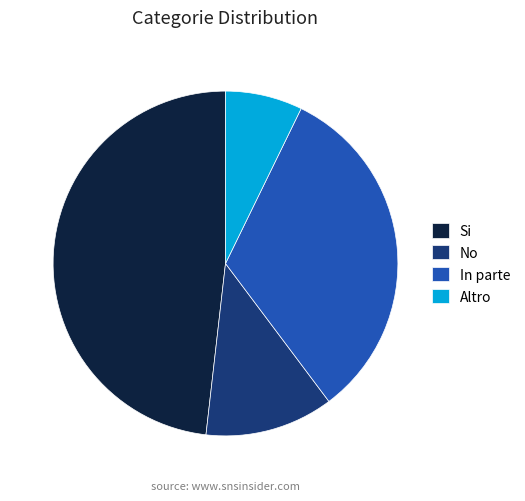

What is the largest slice in the pie chart?

Si